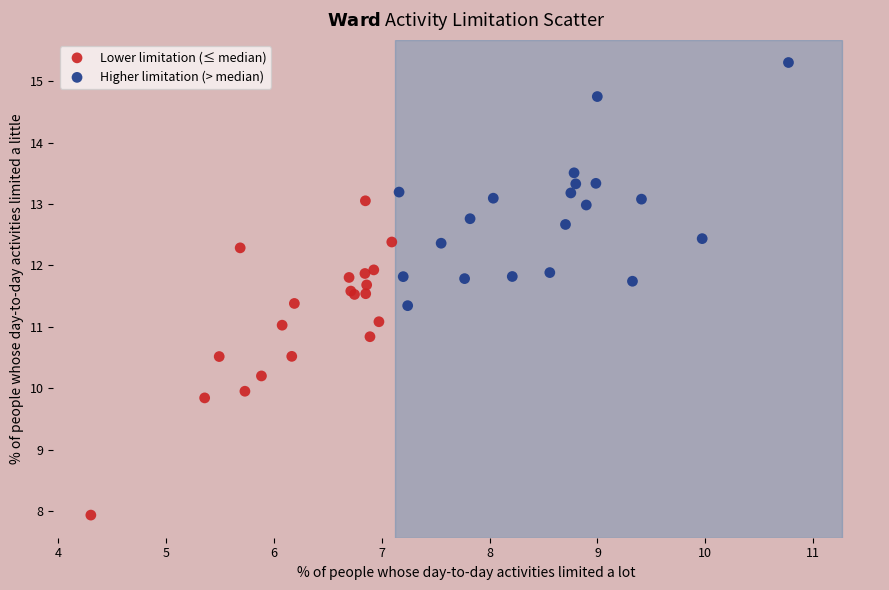

Which series contains the lowest Y value?

Lower limitation (≤ median)